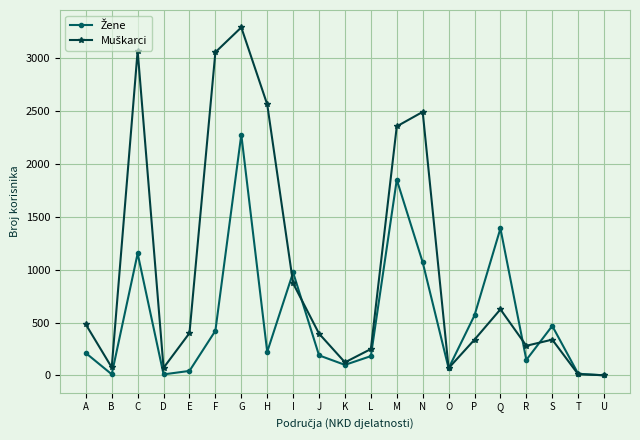

What is the difference between the highest and lowest values at F?

2637